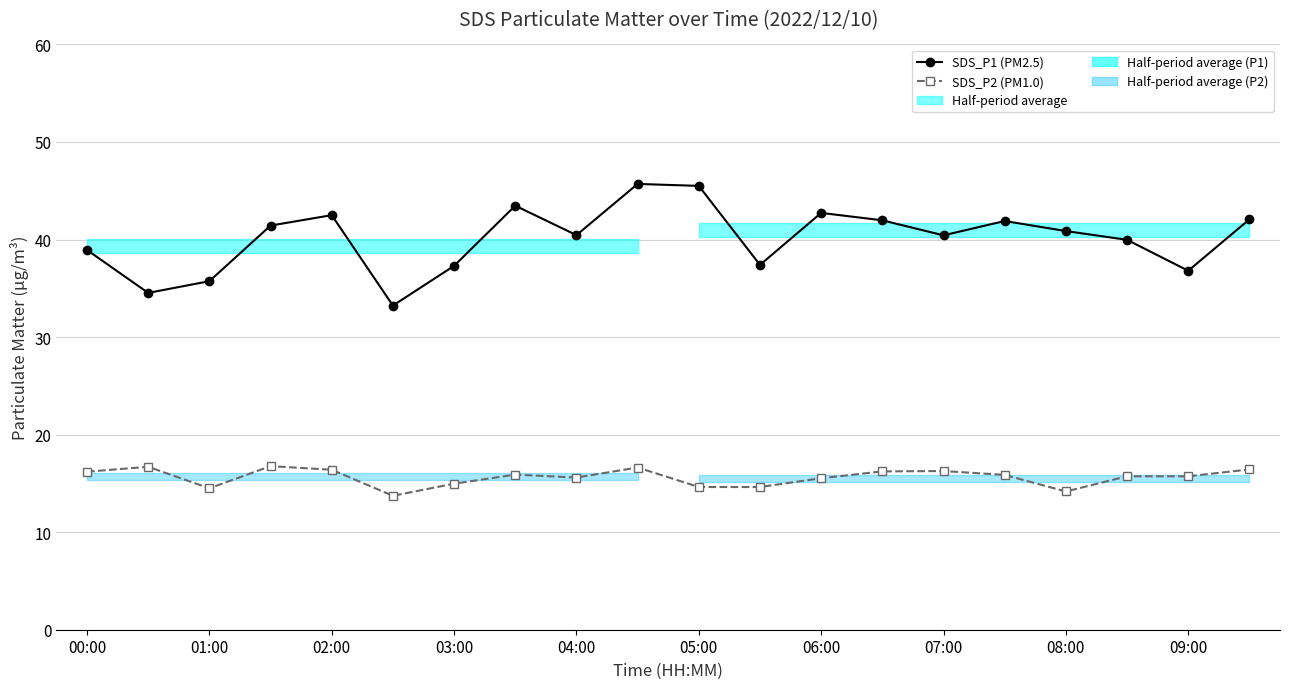

What is the minimum value shown in the chart?

13.7